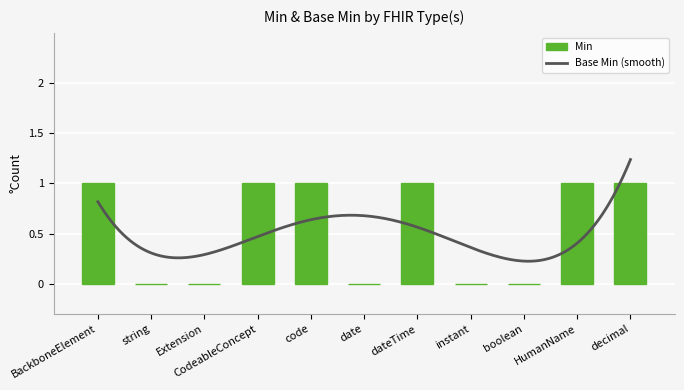

Does the chart contain any negative values?

No